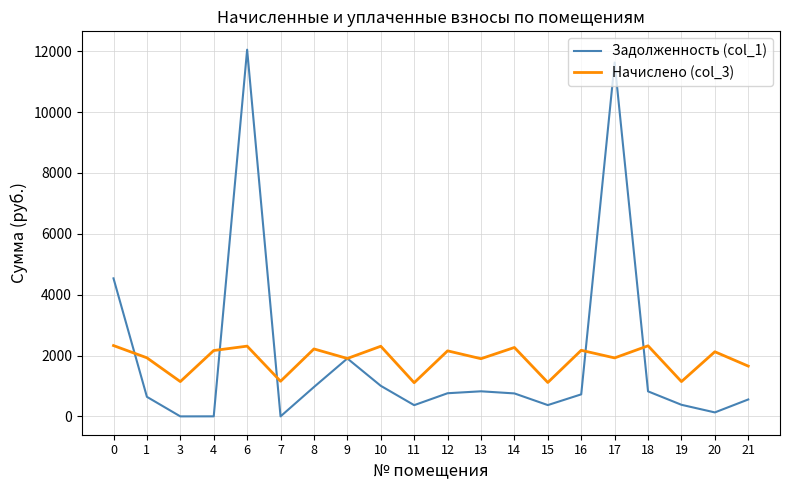

Where is Начислено (col_3) nearest to the value 1716?

21